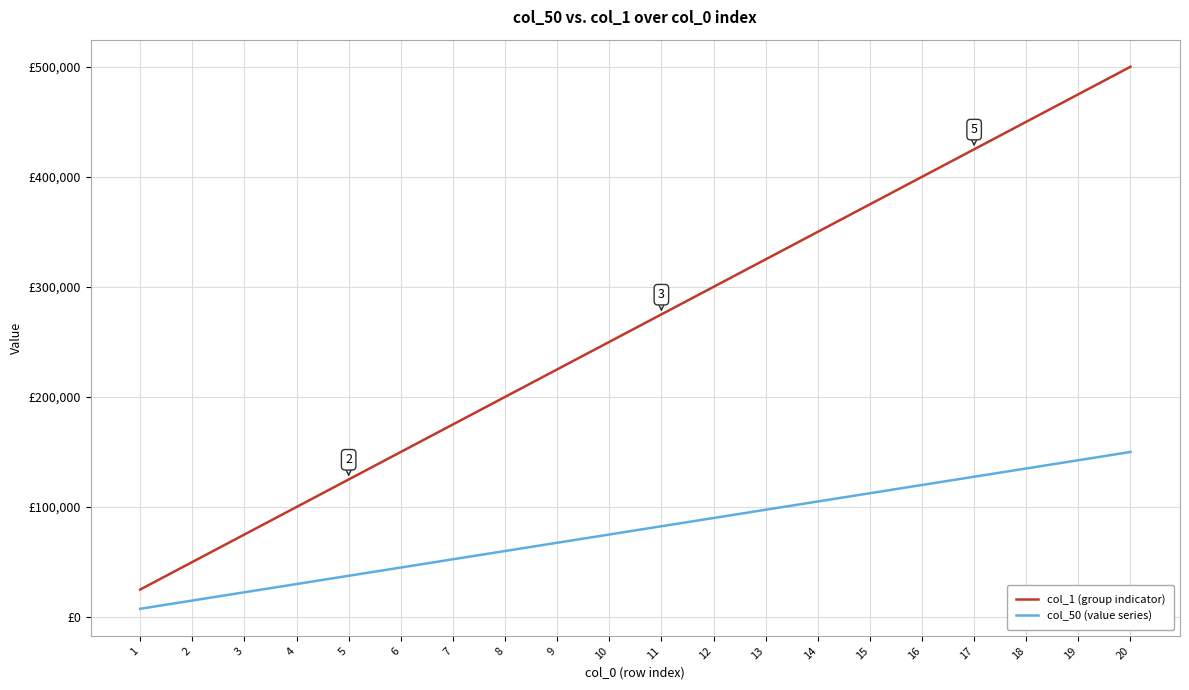

Which series has the widest spread of values?

col_1 (group indicator)